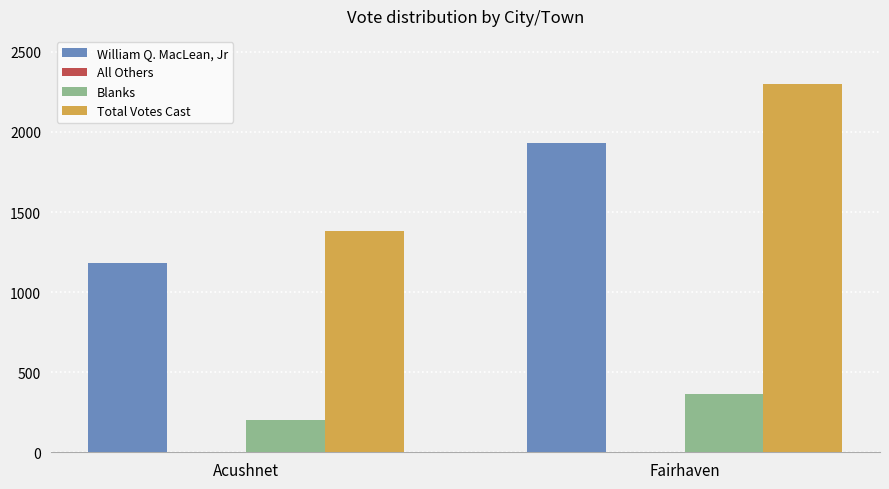

How many Blanks values are between 200 and 367?

2